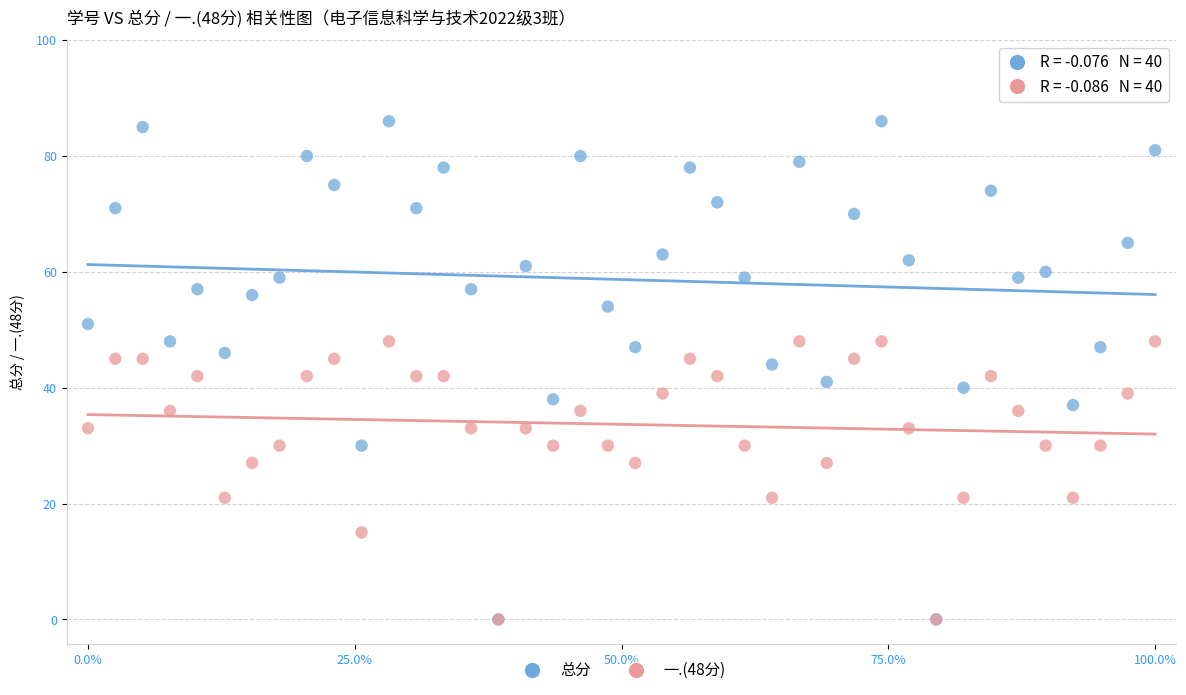

What are all the series names shown in the legend?

总分, 一.(48分)